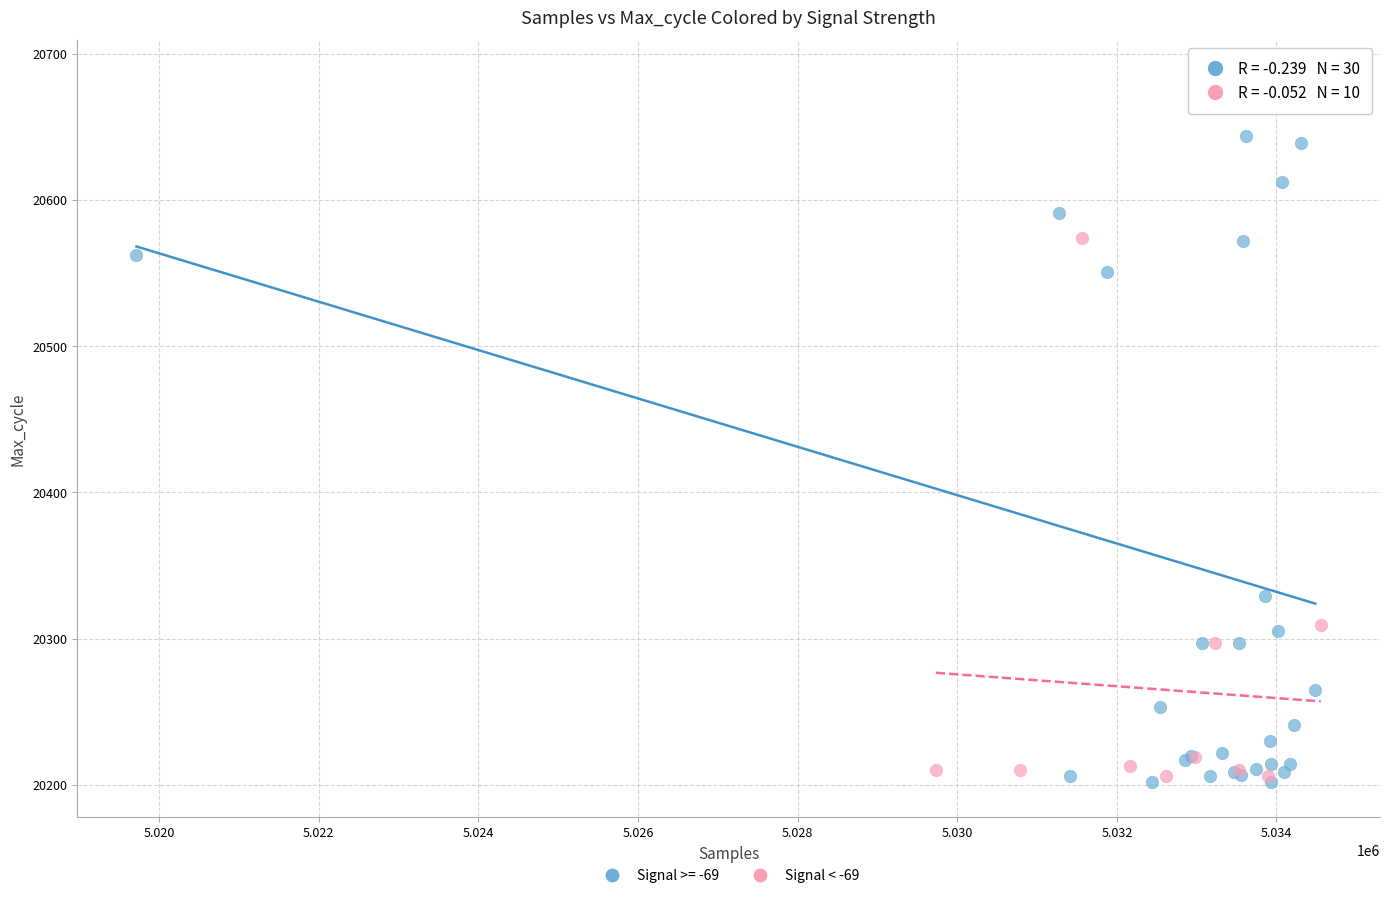

Which series reaches the maximum Y coordinate?

Signal >= -69